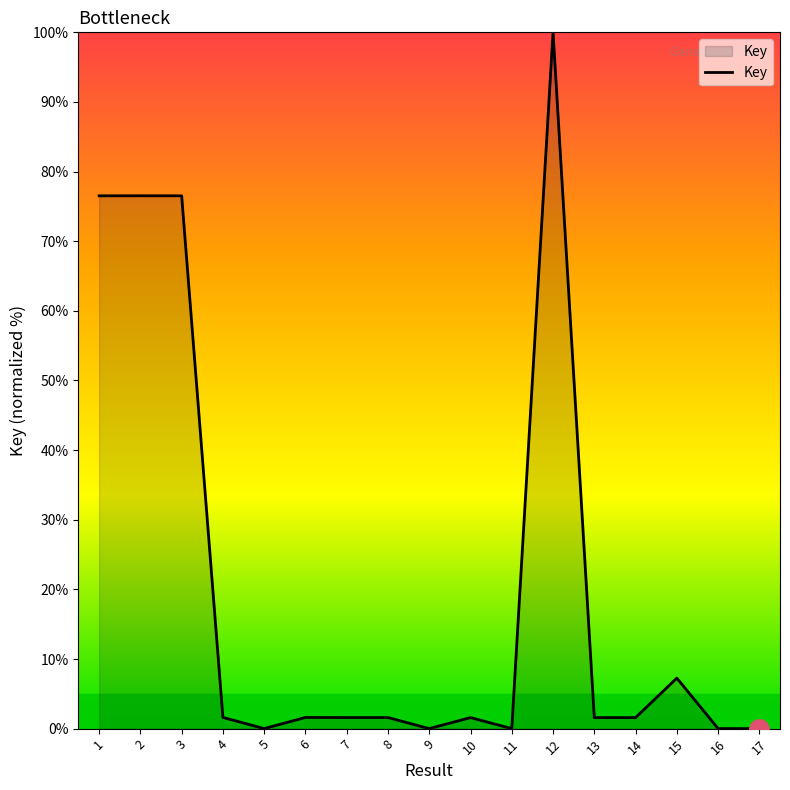

Where is the data nearest to the value 50?

1